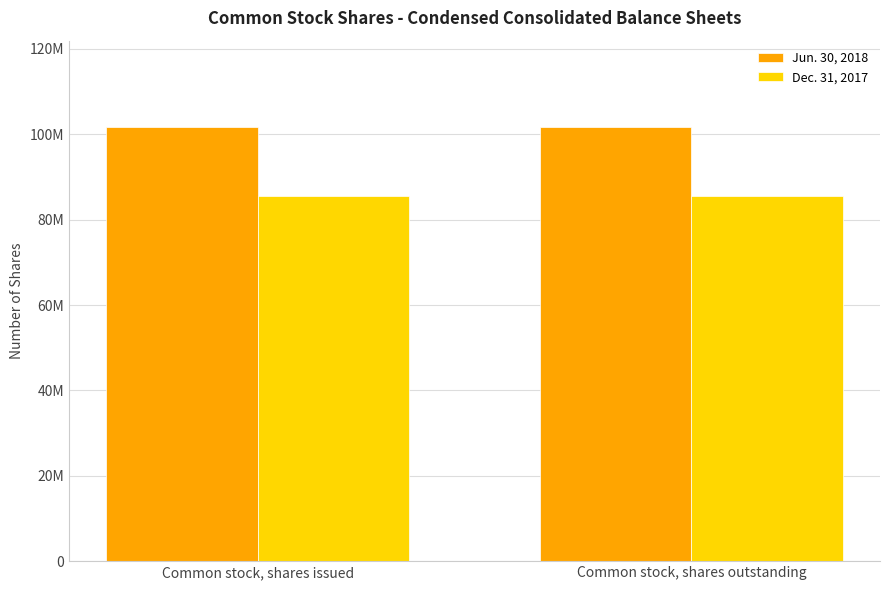

Are the bars horizontal?

No